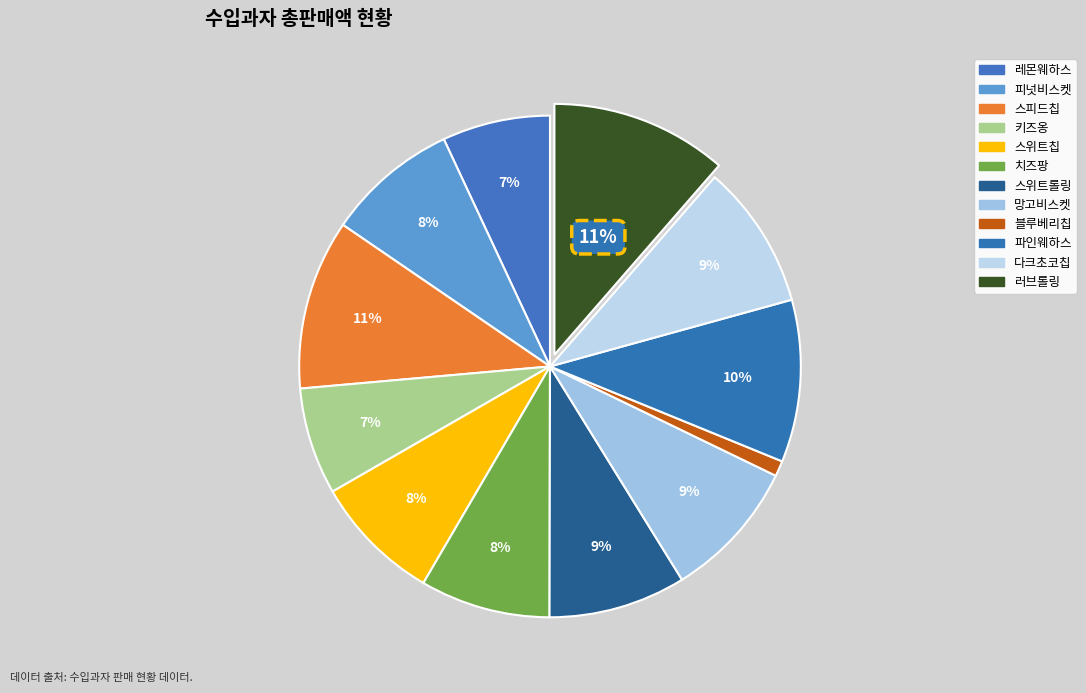

What percentage do 블루베리칩 and 피넛비스켓 together represent?

9.5%